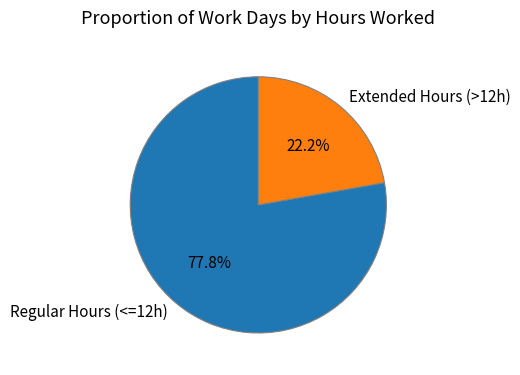

What portion of the pie excludes Regular Hours (<=12h)?

22.2%